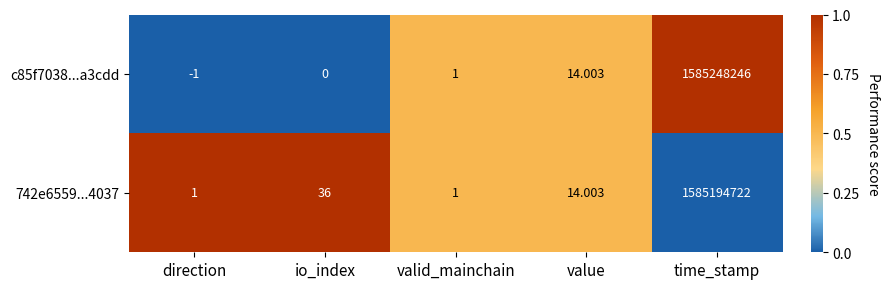

Between valid_mainchain and time_stamp, which series saw the biggest shift?

c85f7038...a3cdd